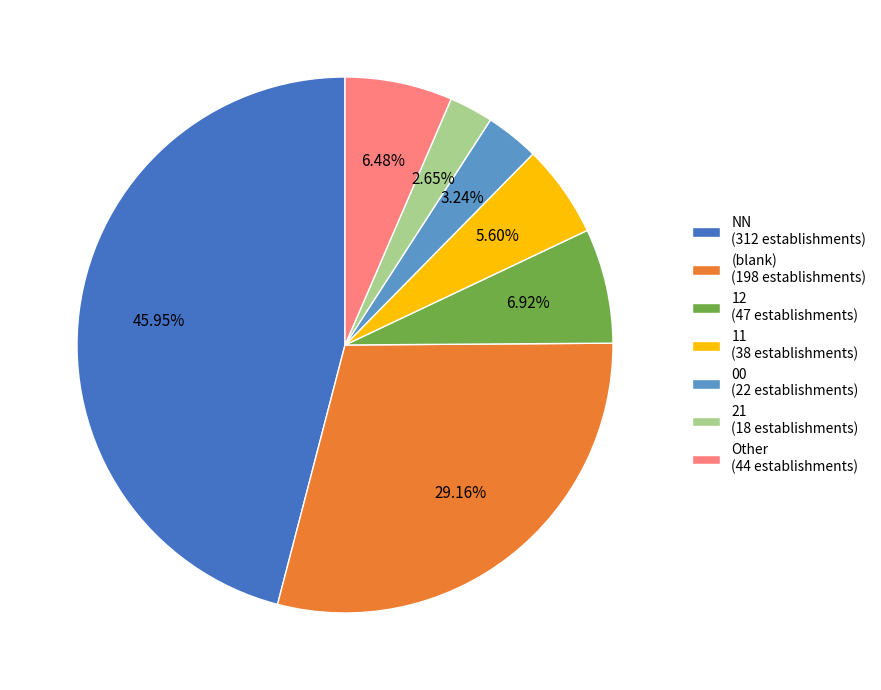

Is there a majority slice in this chart?

No